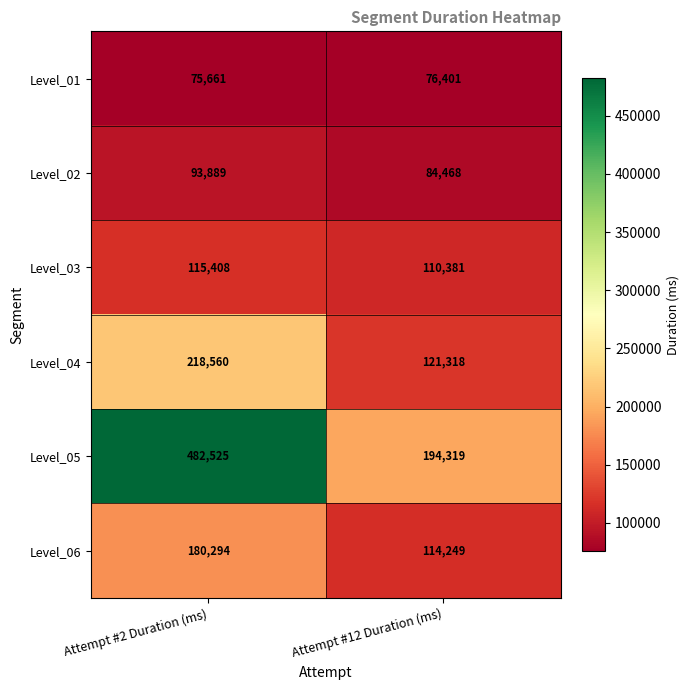

Which label corresponds to the smallest value in the chart?

Attempt #2 Duration (ms)